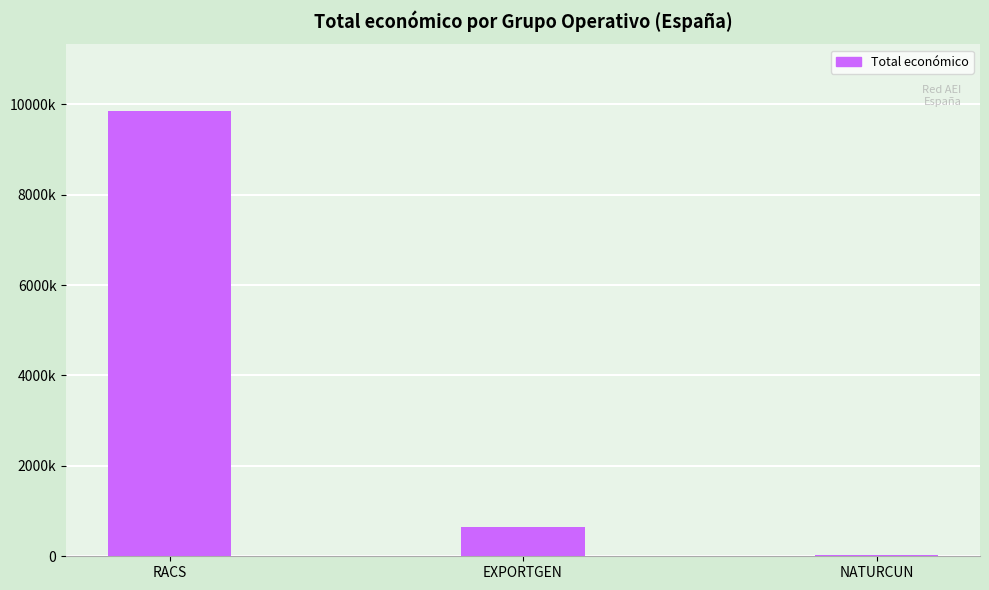

Rank the categories by value from highest to lowest.

RACS, EXPORTGEN, NATURCUN